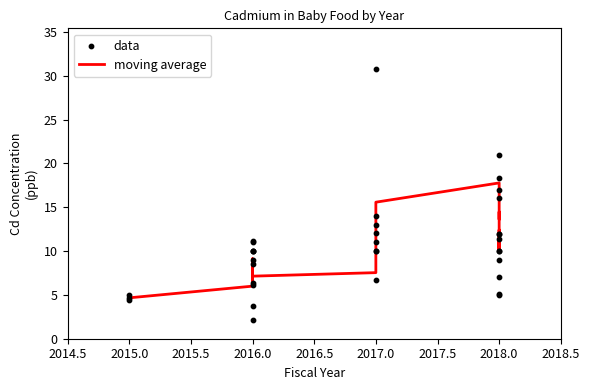

Which series reaches the maximum Y coordinate?

data